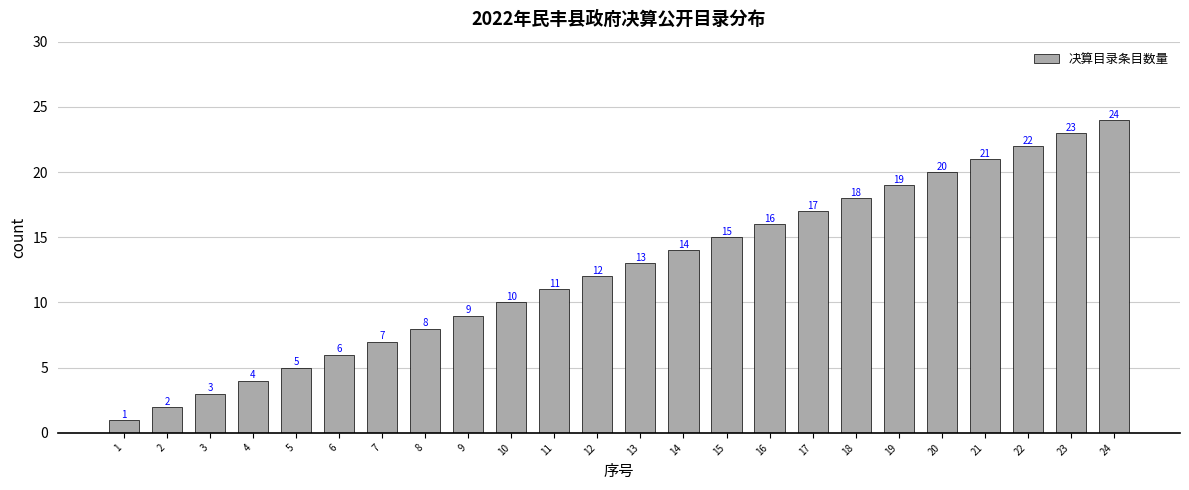

Rank the categories by value from lowest to highest.

1, 2, 3, 4, 5, 6, 7, 8, 9, 10, 11, 12, 13, 14, 15, 16, 17, 18, 19, 20, 21, 22, 23, 24